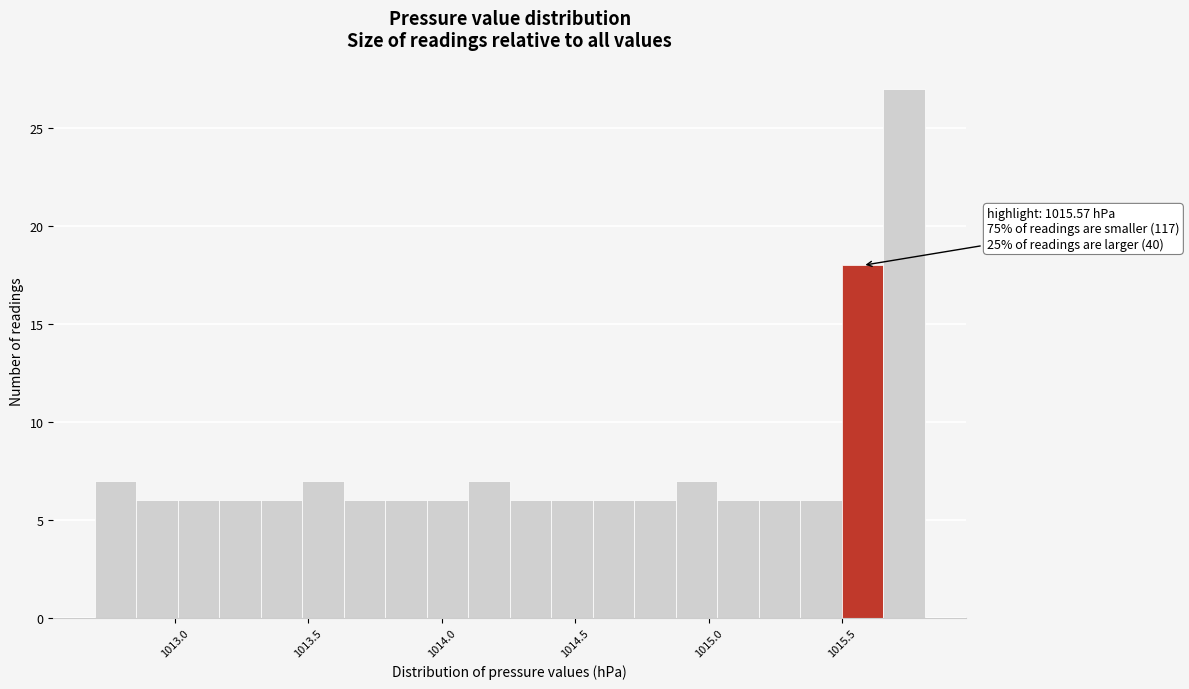

Around what value on the x-axis is the tallest bar? Give the approximate position of its centre, as read against the axis.

1015.75